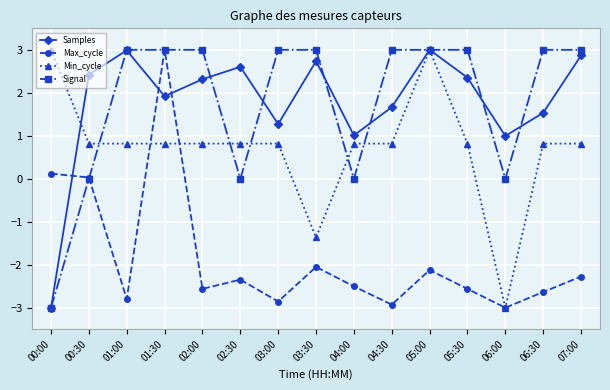

How many negative values does the Min_cycle series have?

2